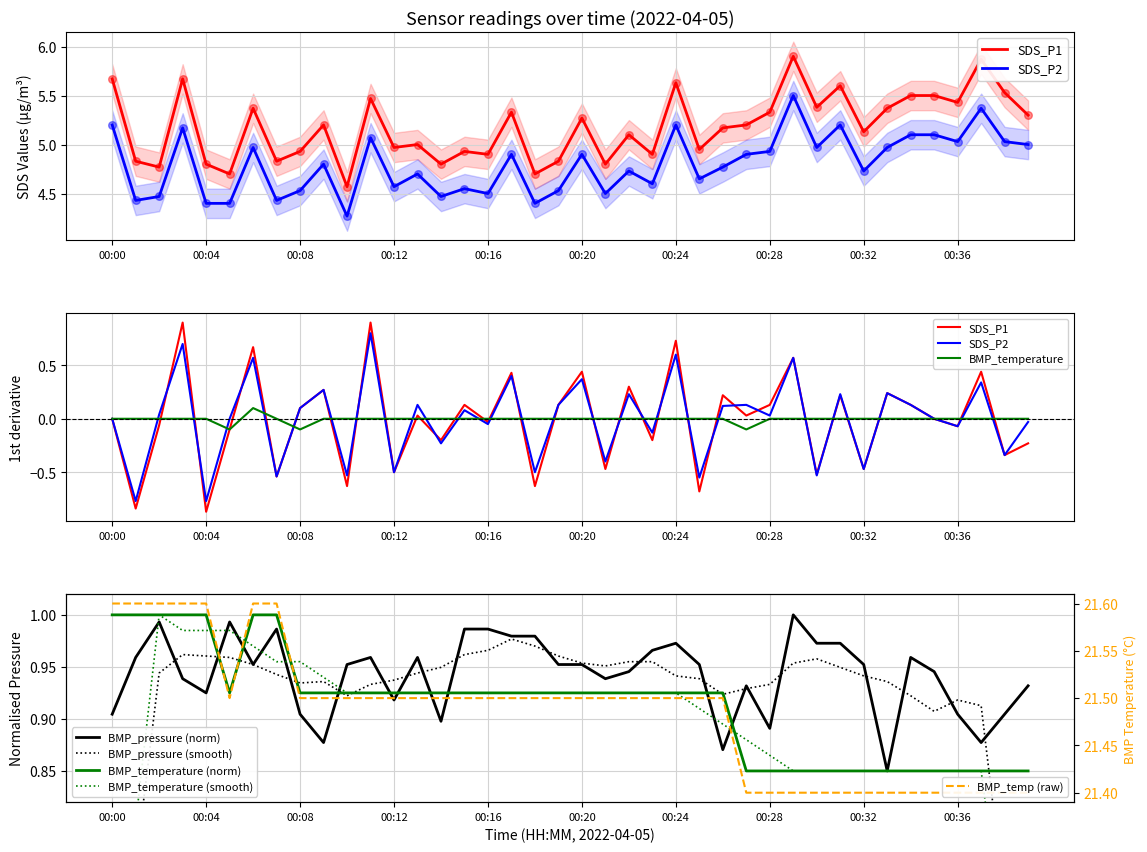

What is the total value across all series at 00:29?

13.2